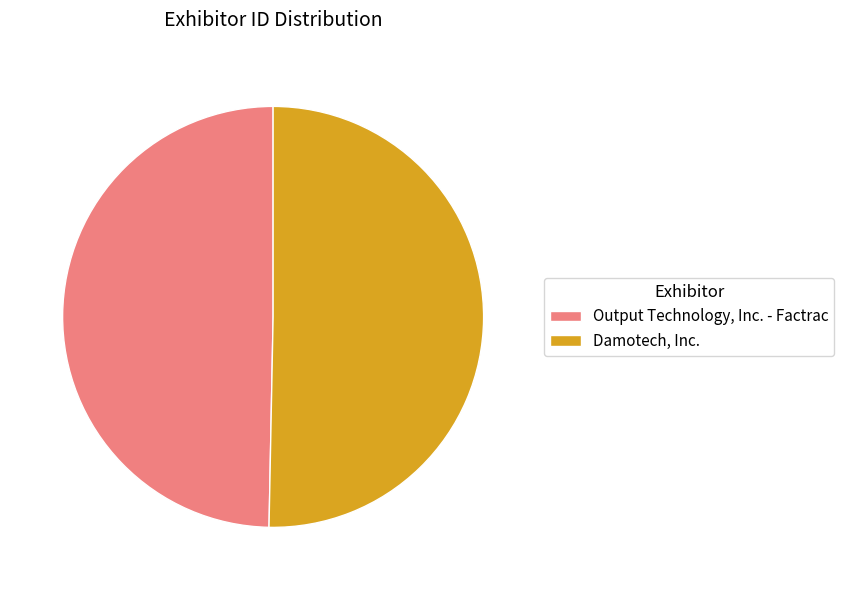

Does any single category account for the majority?

Yes